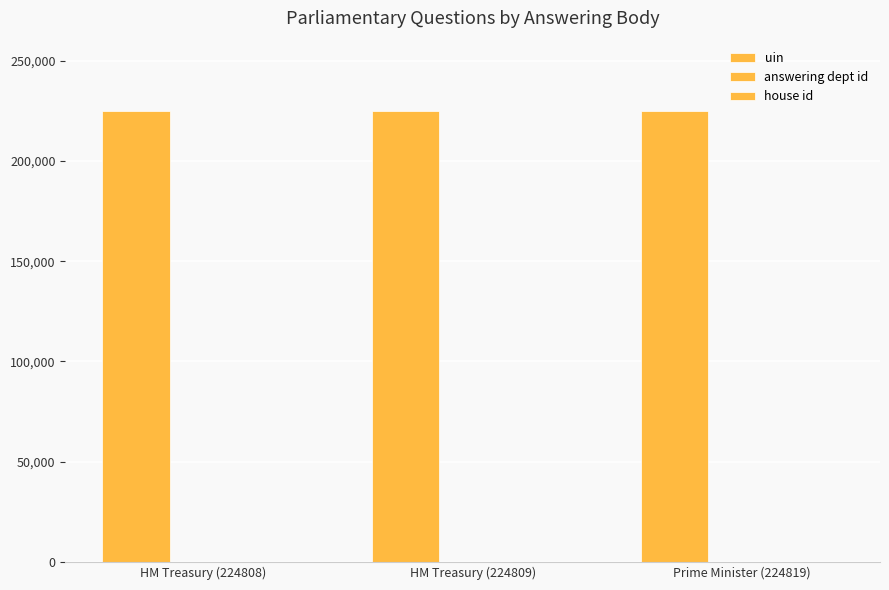

Count the number of data series in this chart.

3